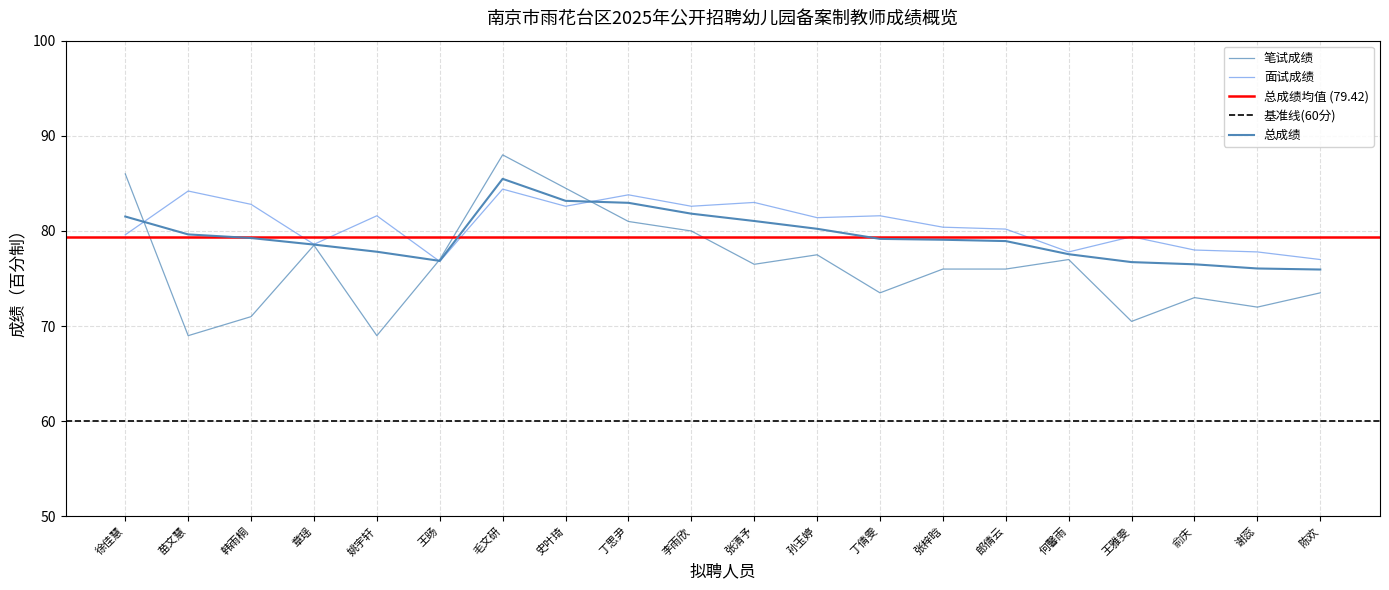

Which series has the largest range (max minus min)?

笔试